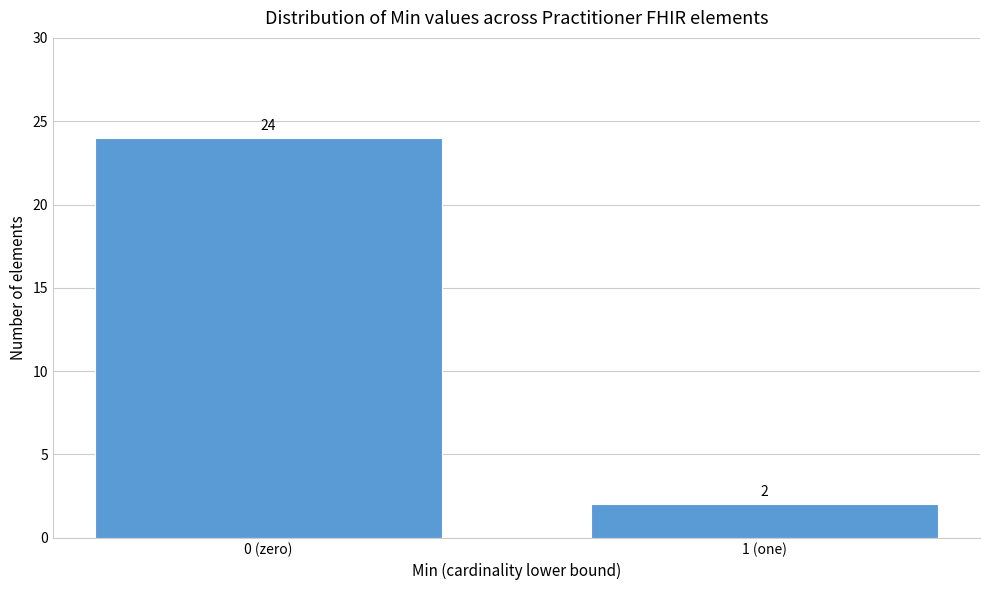

Reading left to right, list all the values displayed in this chart.

24	2